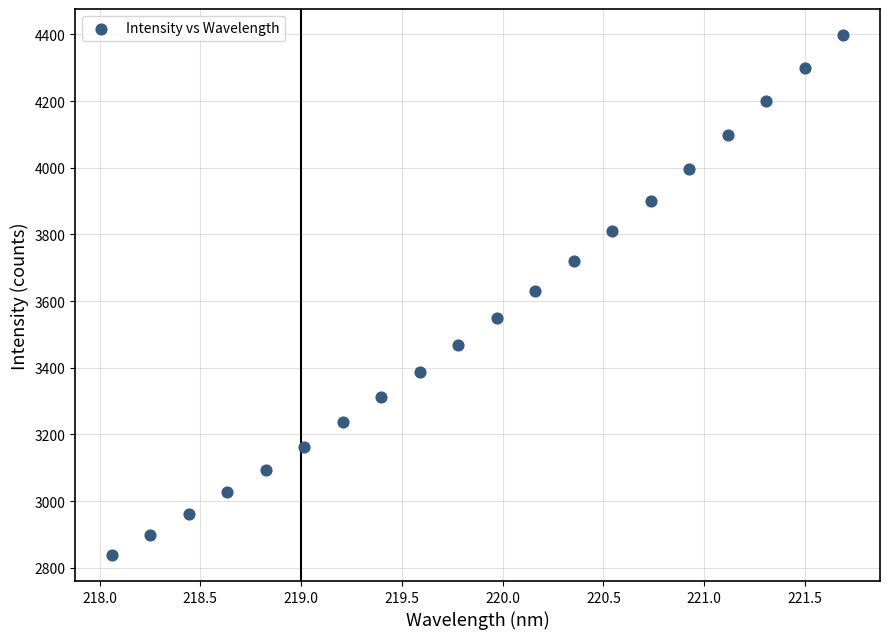

What is the range of Y values (max minus min)?

1560.1